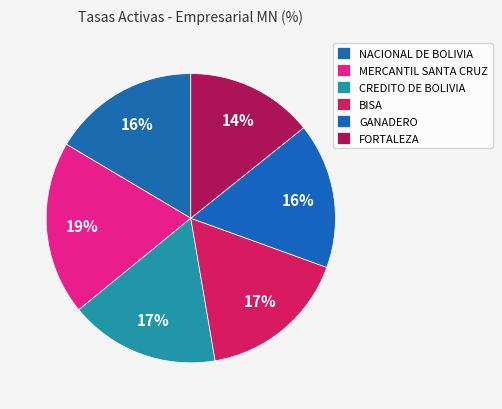

How many slices are in this pie chart?

6